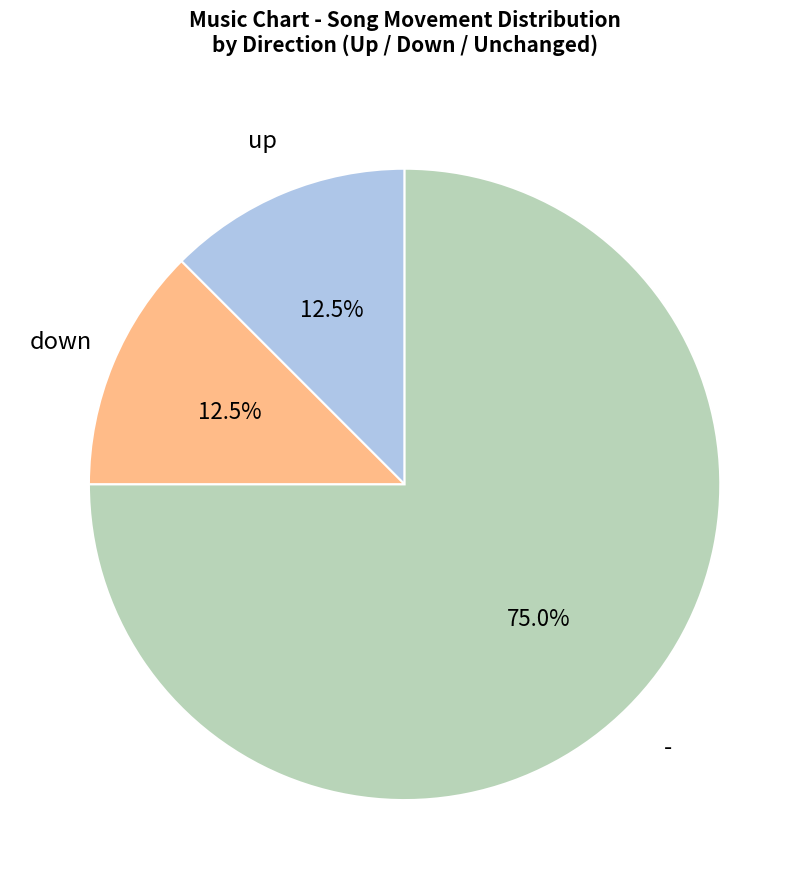

How many segments does this pie chart have?

3